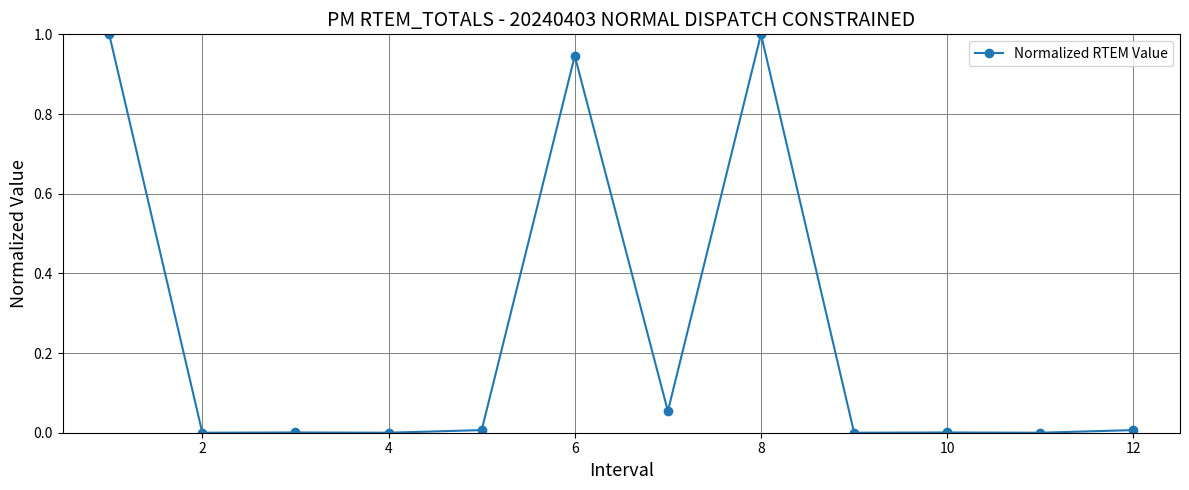

How many lines are shown in the chart?

1